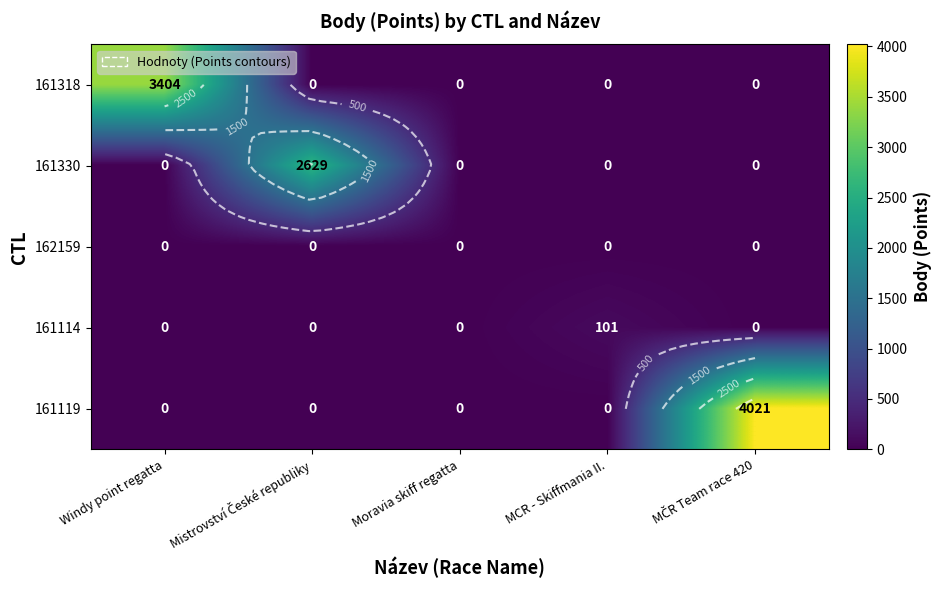

Is the value of 161330 at Windy point regatta greater than the value of 161114 at Windy point regatta?

No